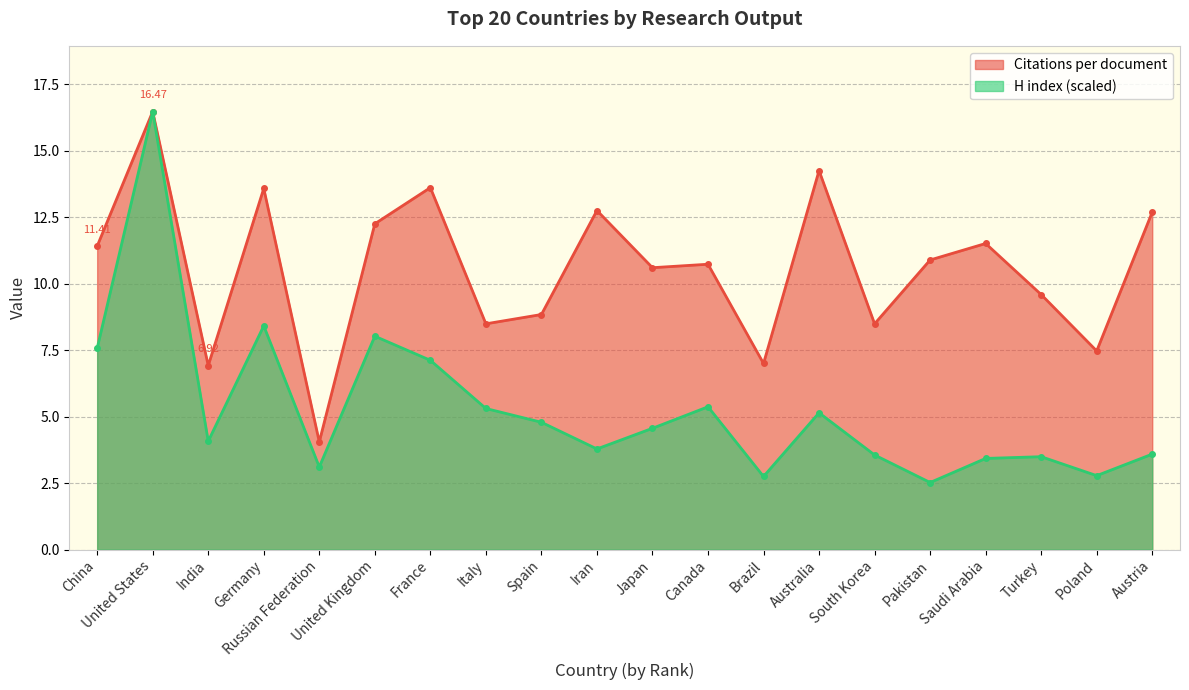

Where is H index nearest to the value 9?

Germany